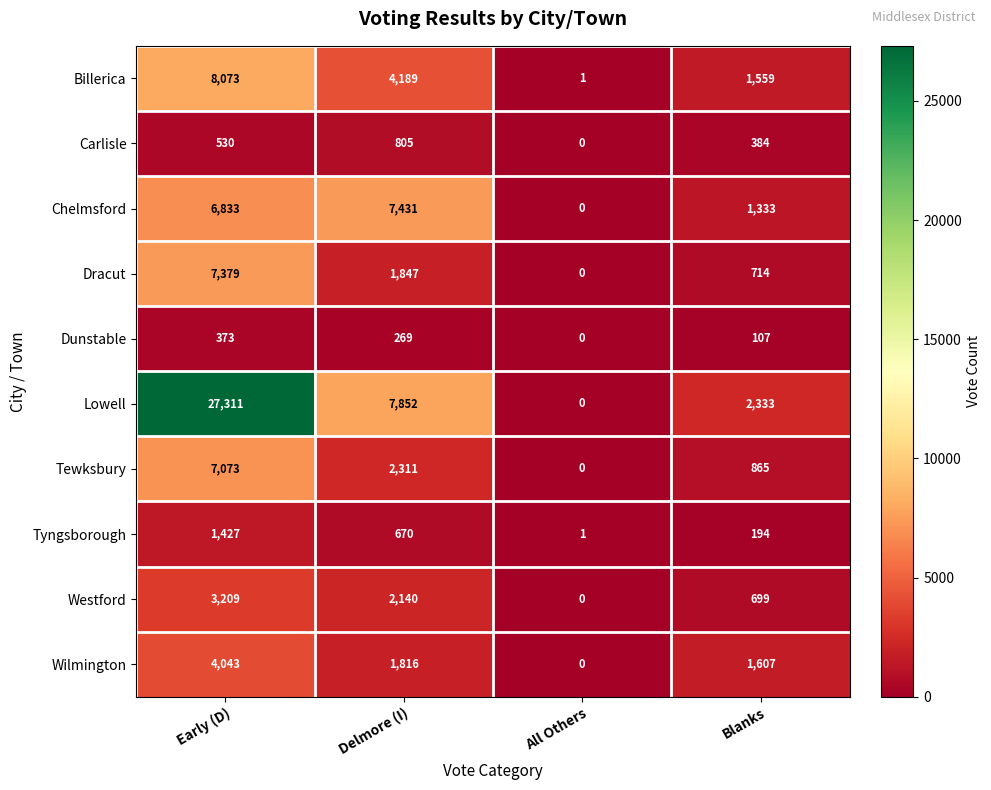

What is the approximate value of Wilmington at Delmore (I), to the nearest 10?

1820